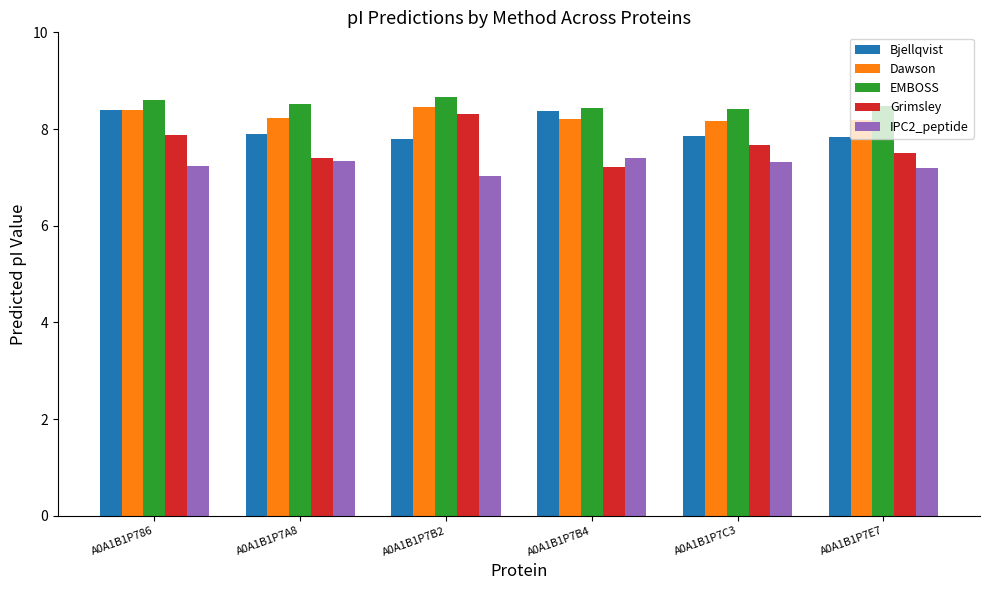

How many distinct data groups are displayed?

5